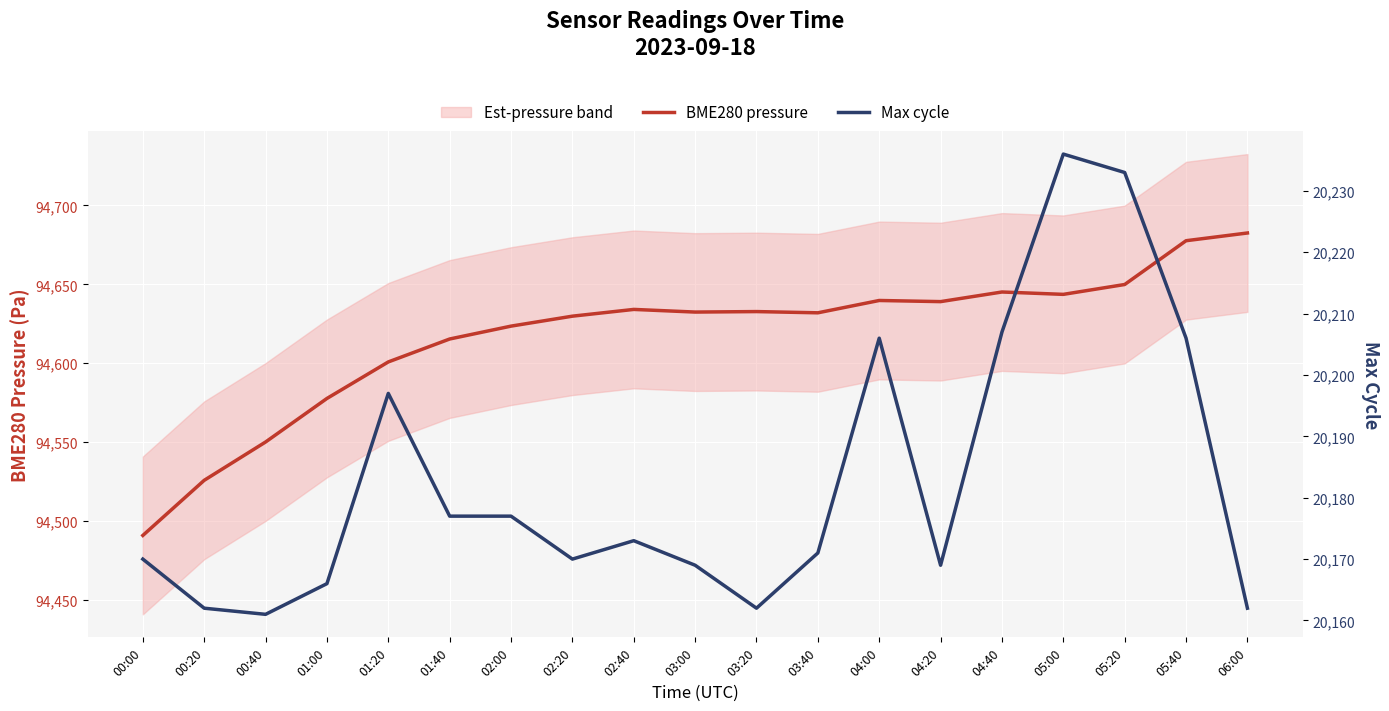

What is the value of the Max cycle point at the 3rd from the left?

20161.0